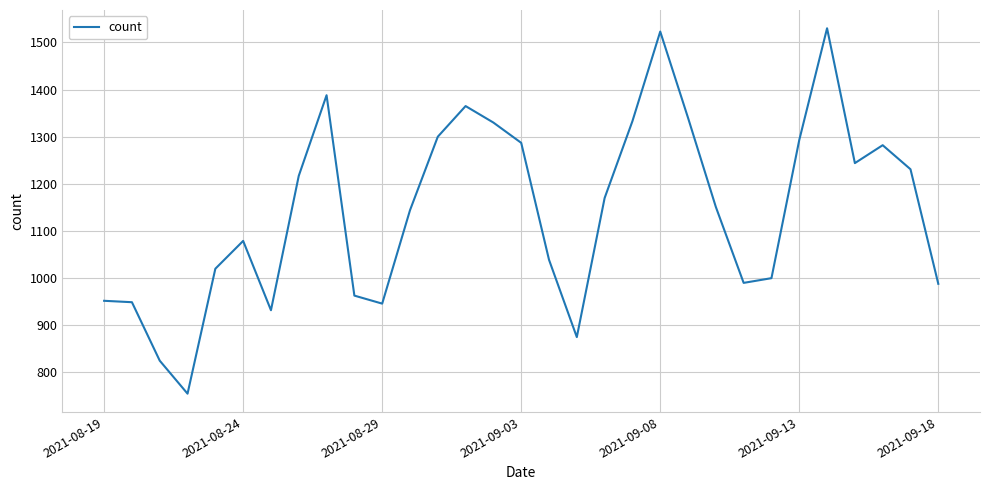

What is the difference between the maximum and minimum values?

775